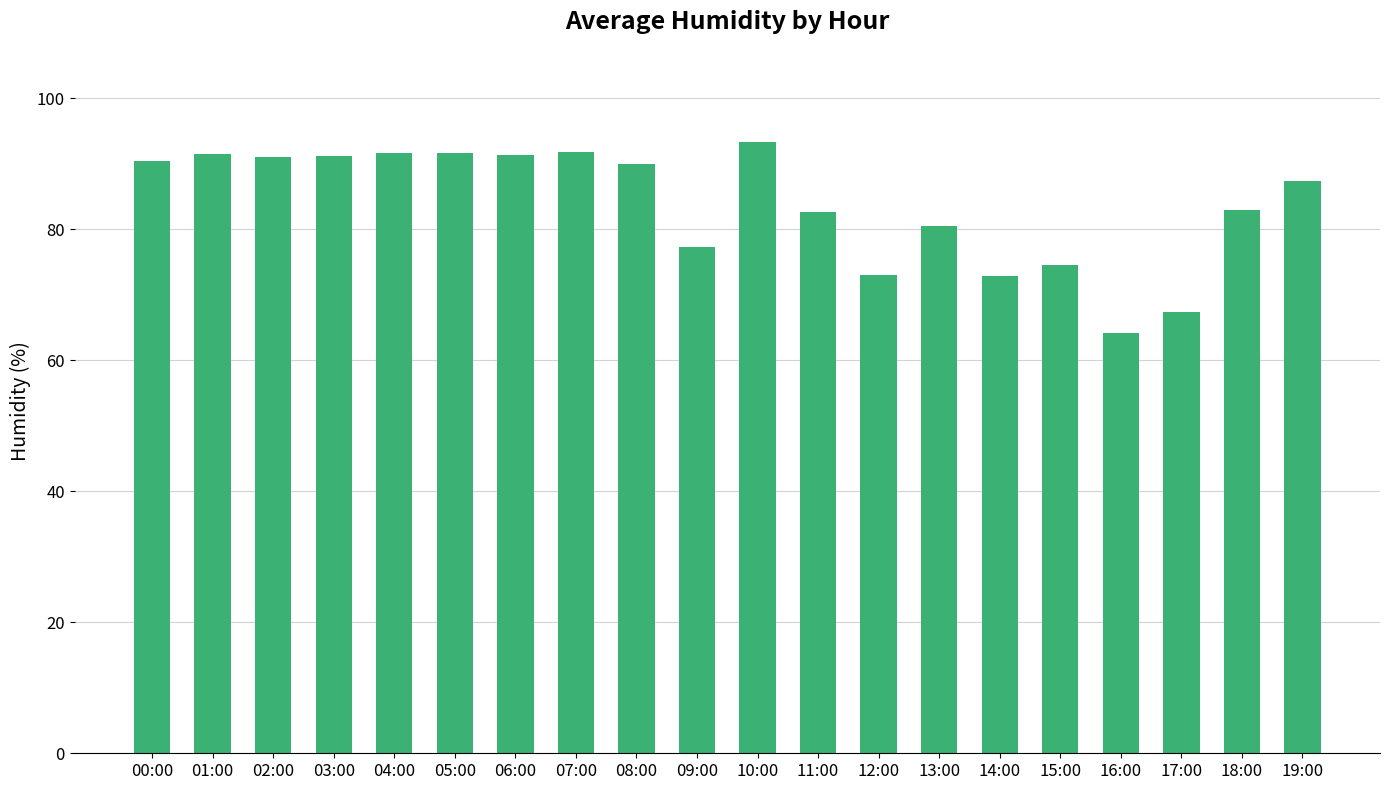

What is the smallest value displayed?

64.2